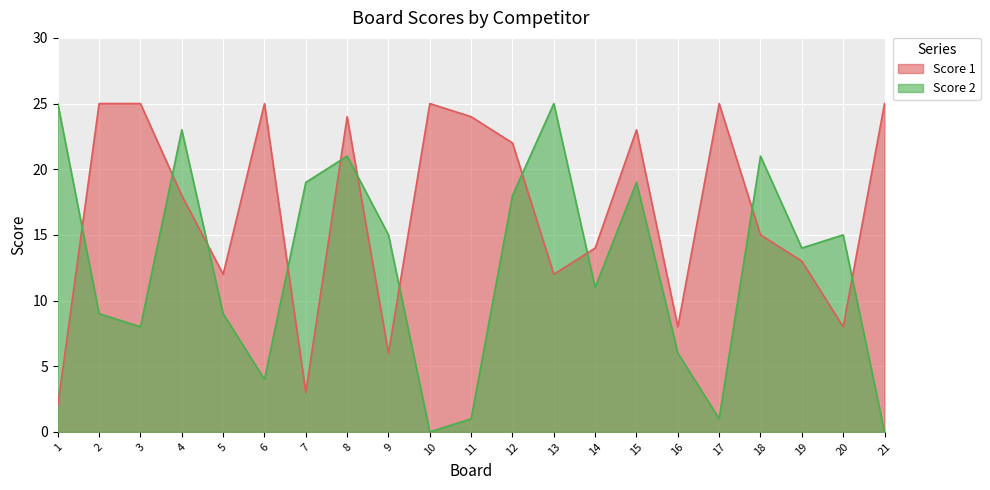

Which label corresponds to the smallest value in the chart?

10